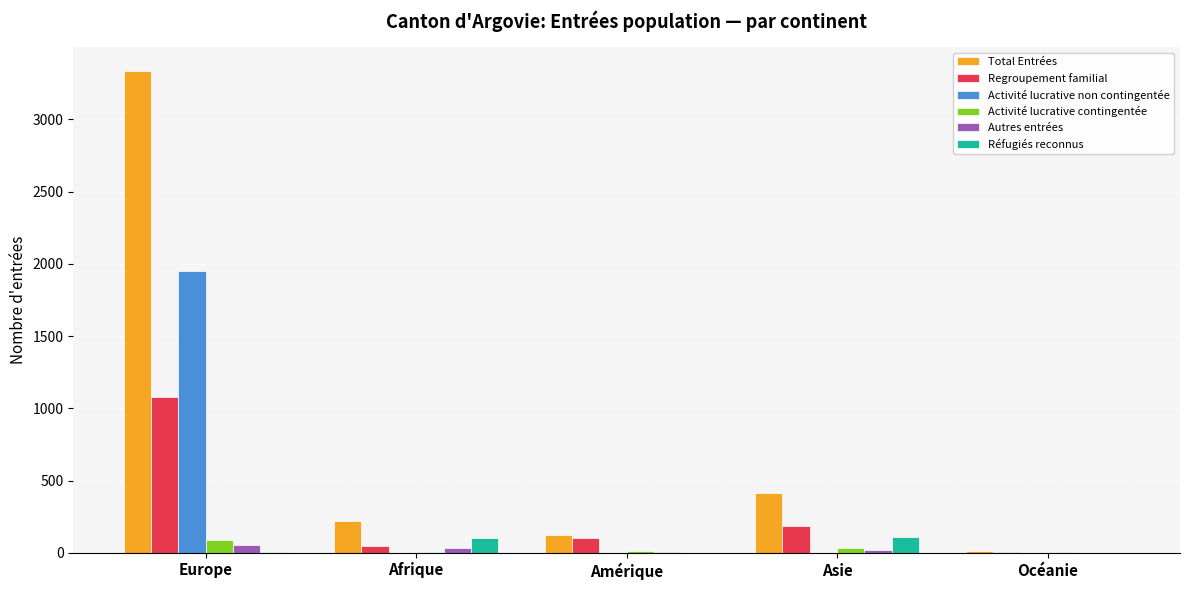

Count the Autres entrées values in the range 6 to 32.

3